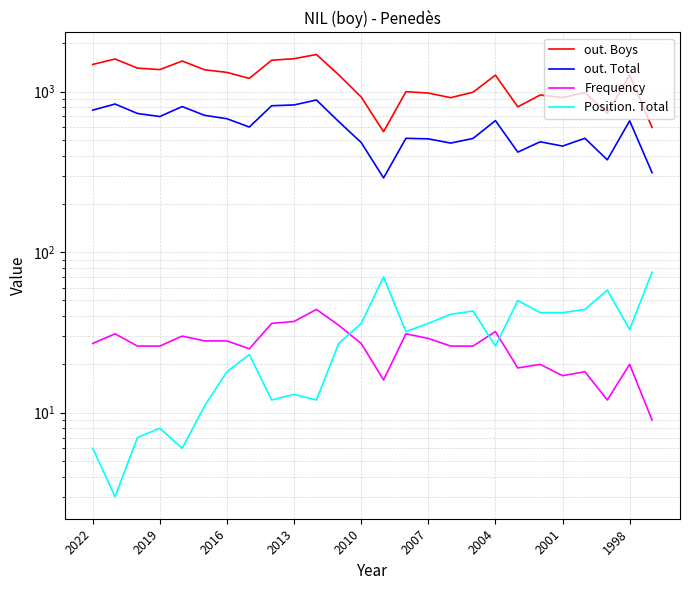

How many lines are shown in the chart?

4